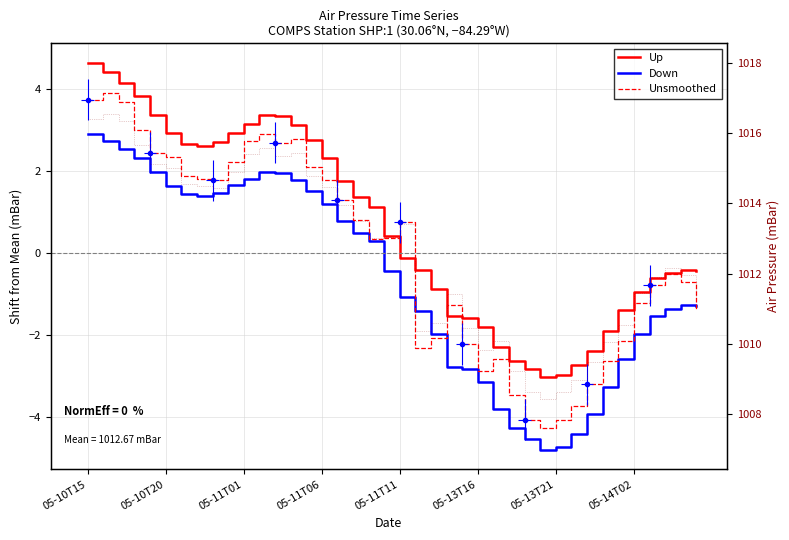

What is the total value across all series at 17?

1016.2